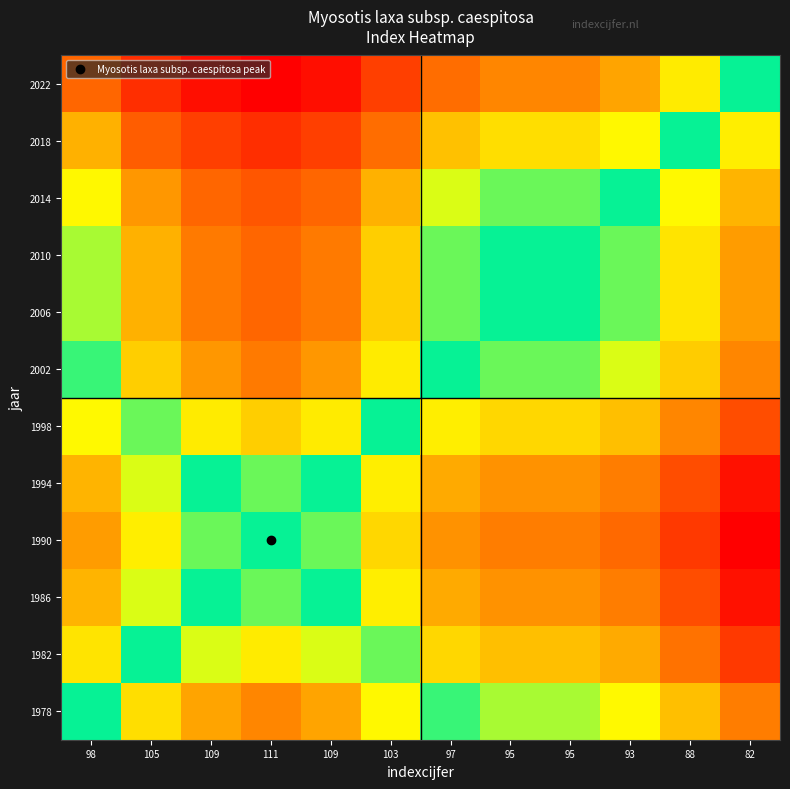

At which category is the sum across all series the highest?

111